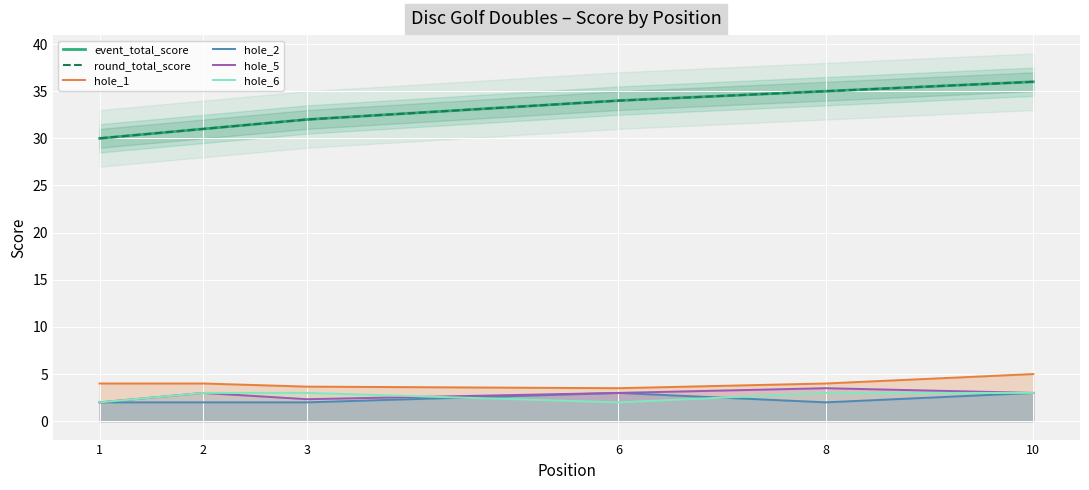

Between 2 and 3, which series saw the biggest shift?

event_total_score